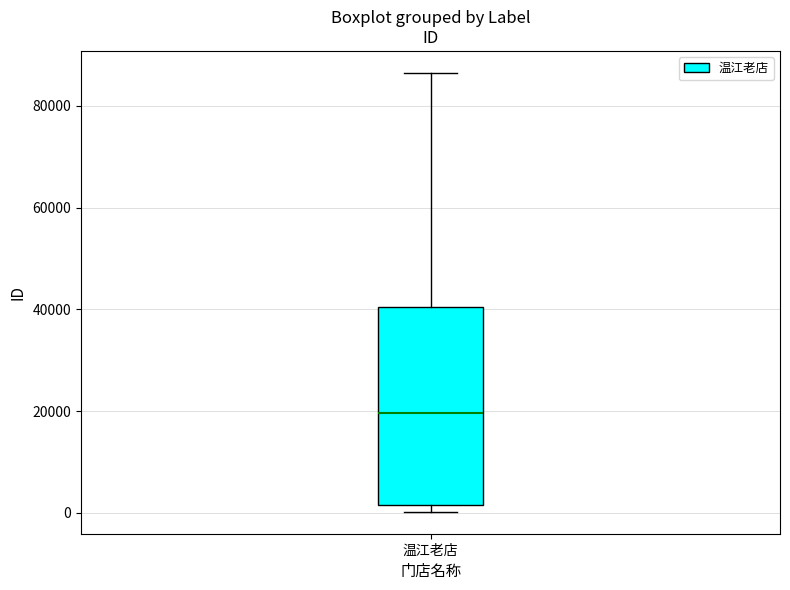

Where is the lower edge of the box for 温江老店 on the y-axis? The values are not printed on the chart, so give them approximately, as read against the axis.

2000